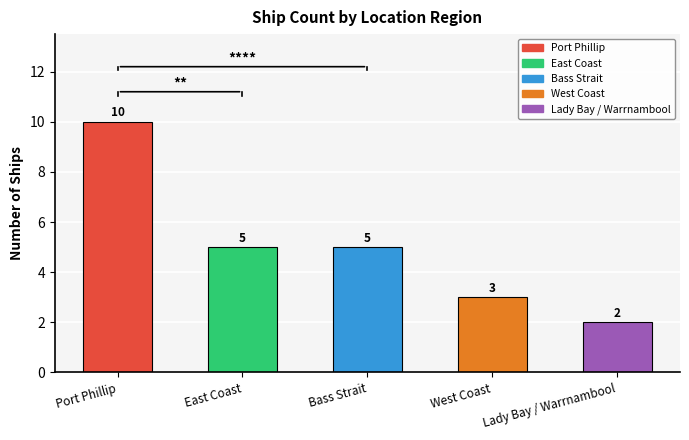

The value at Port Phillip is 14. True or false?

False